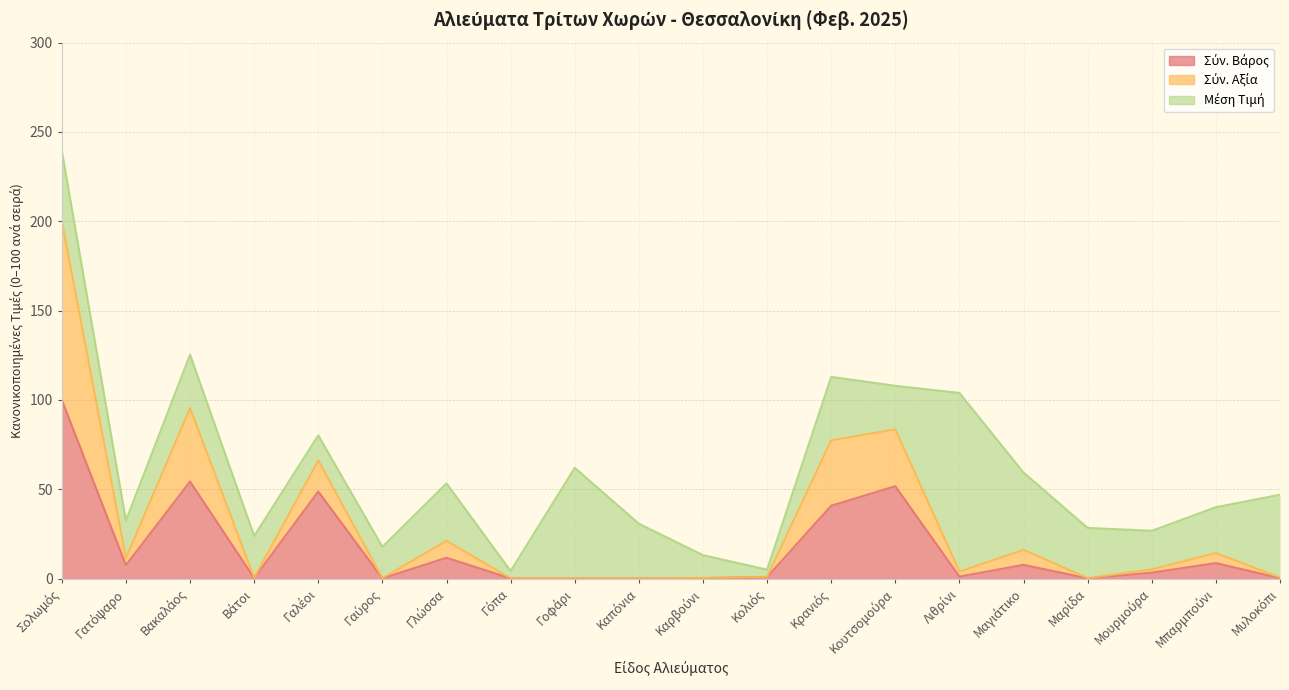

True or false: Σύν. Βάρος and Σύν. Αξία cross at least once.

False